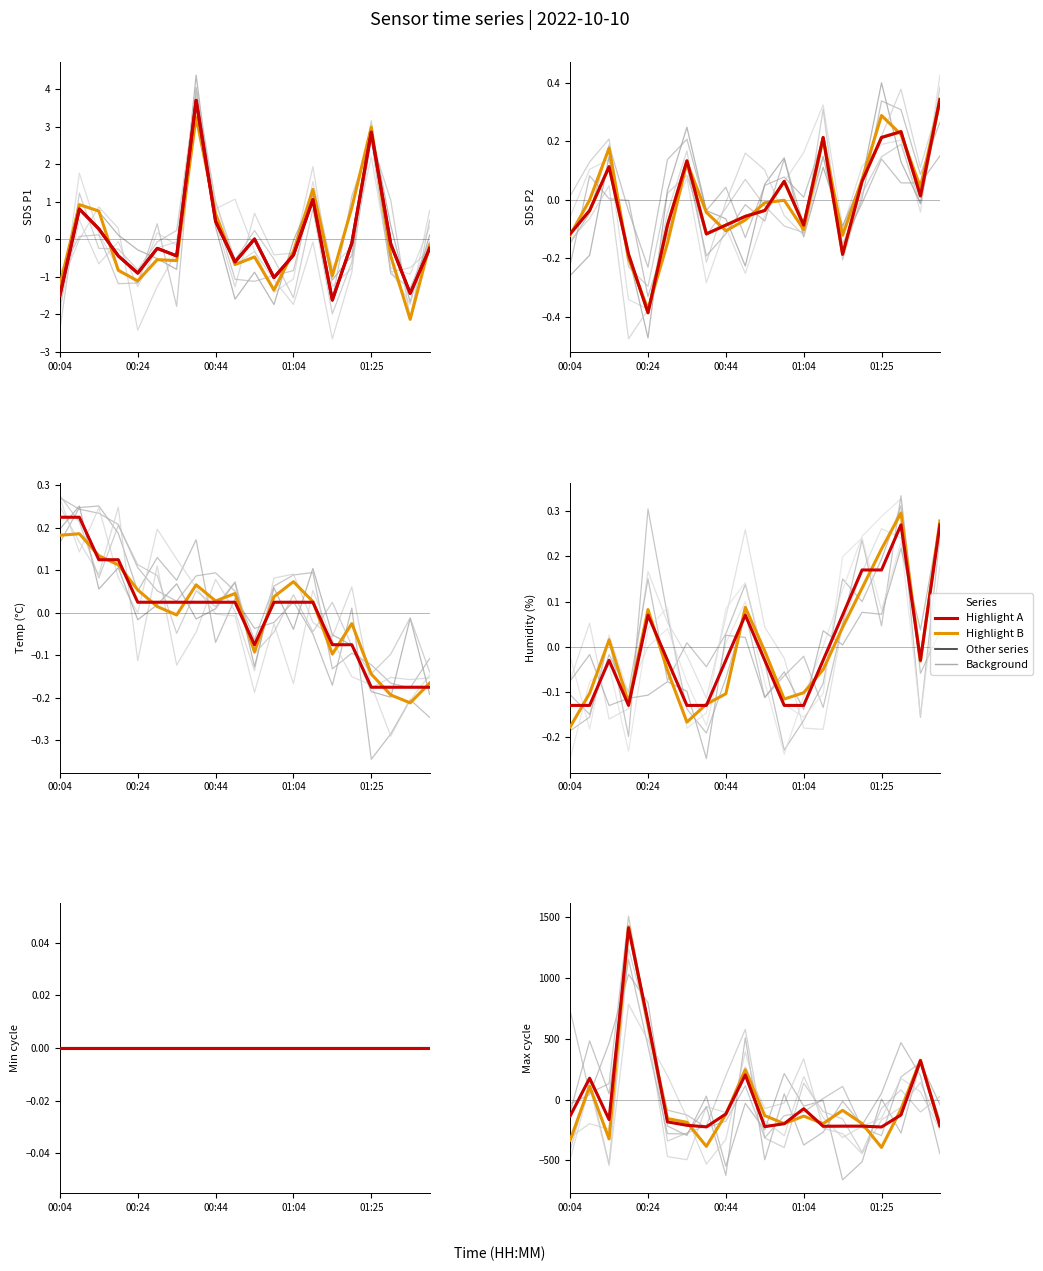

Between which two adjacent categories do Temp and SDS_P2 first intersect?

00:29 and 00:34